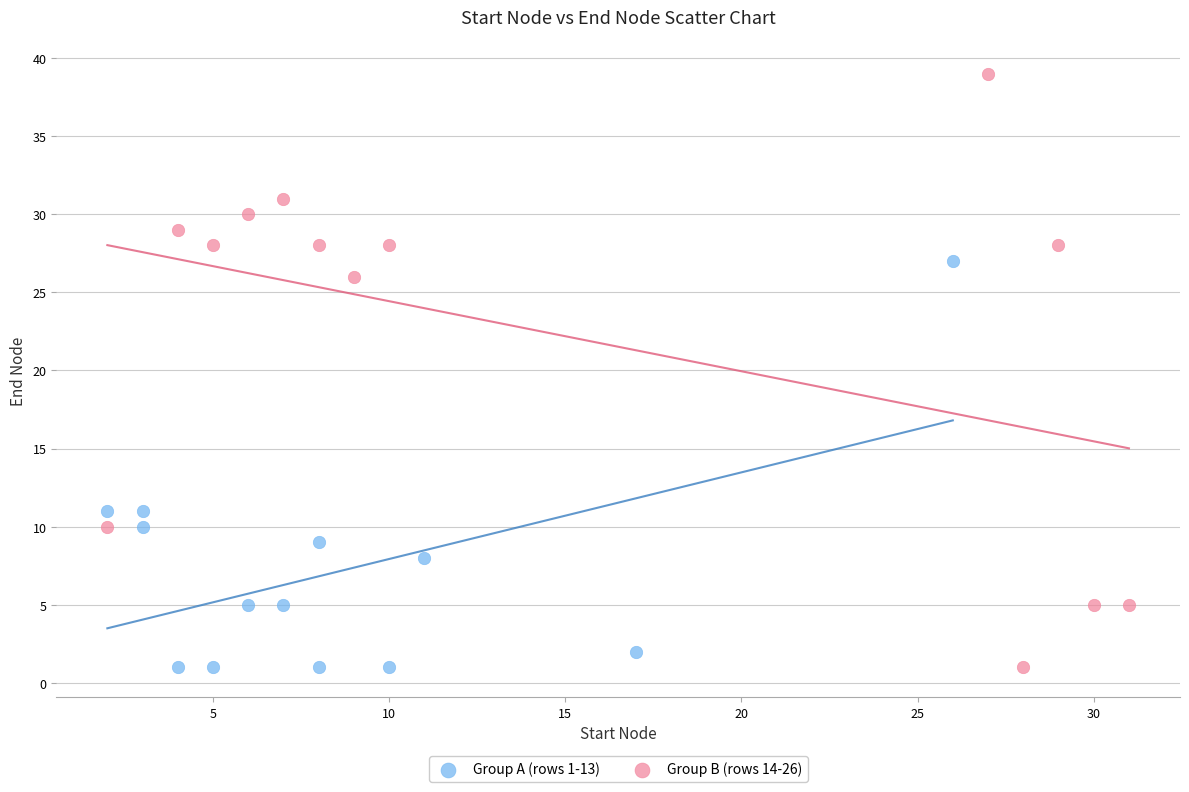

Which series contains the highest Y value?

Group B (rows 14-26)